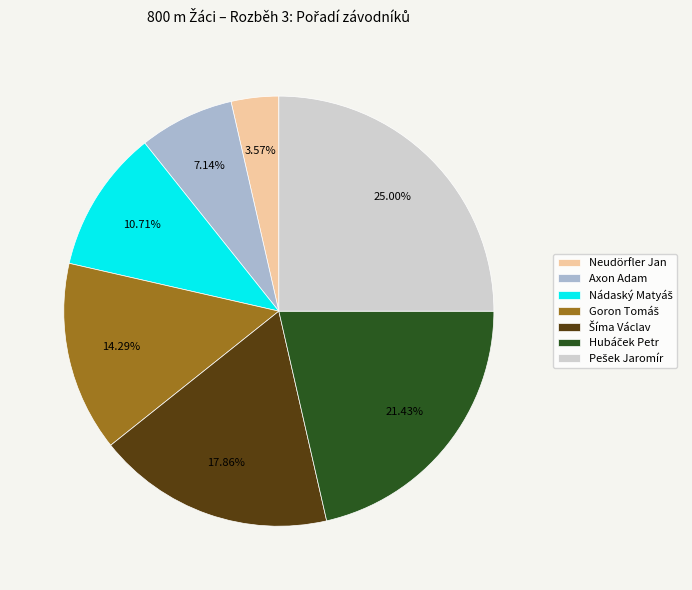

To the nearest percent, what is the average slice percentage?

14%